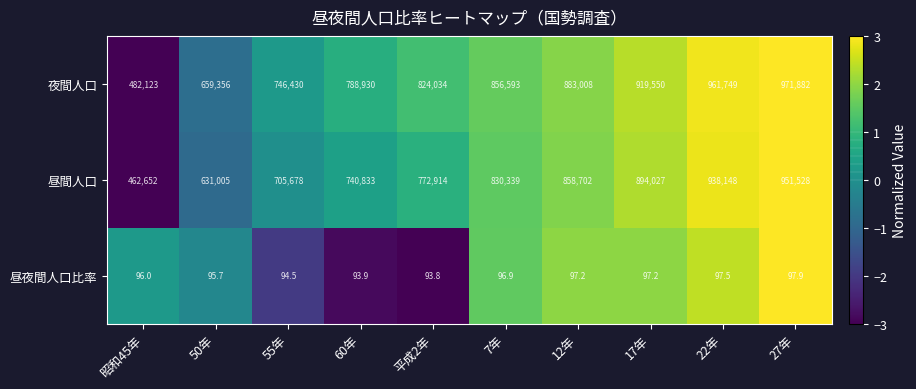

How many series are shown in this chart?

3